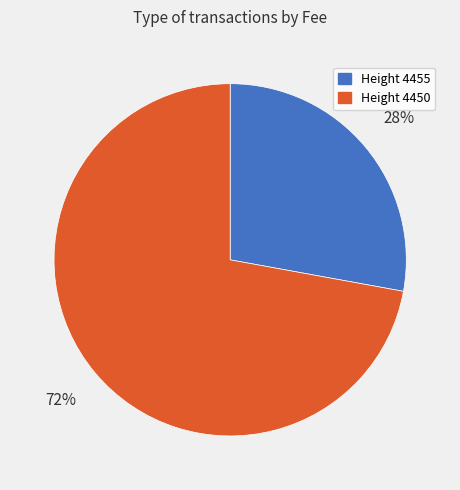

To the nearest percent, what is the average slice percentage?

50%